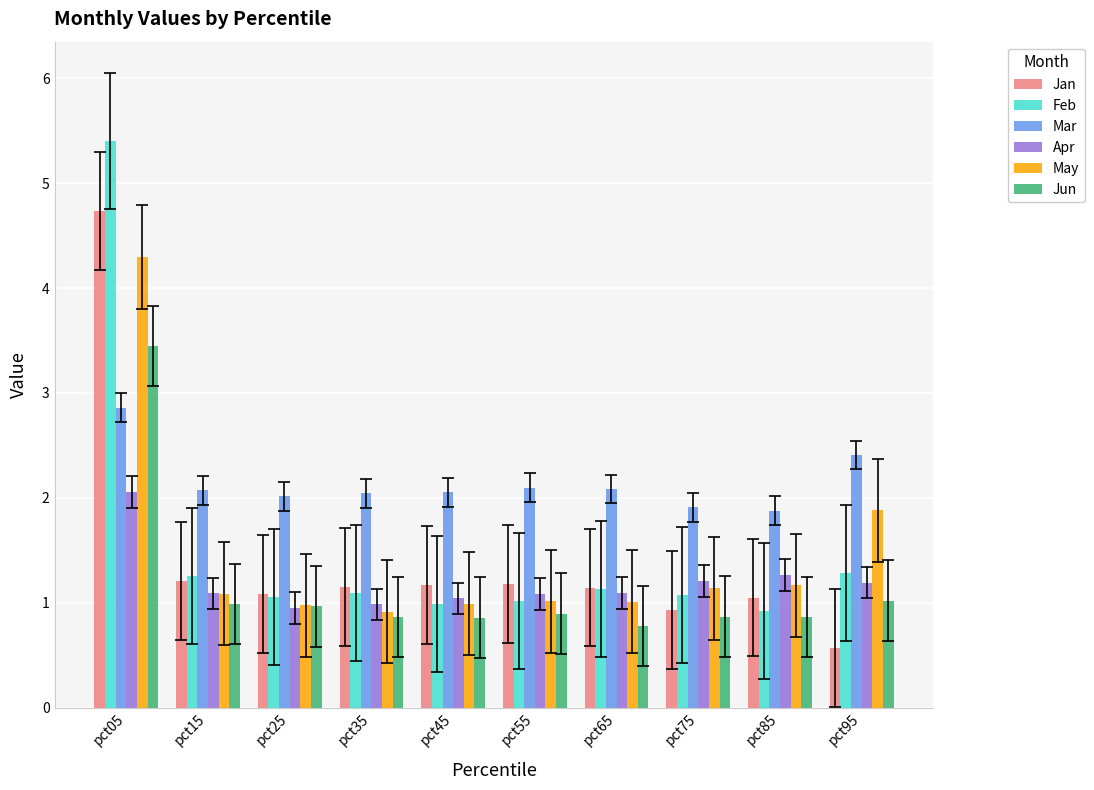

What value does the Mar series have at pct65?

2.1